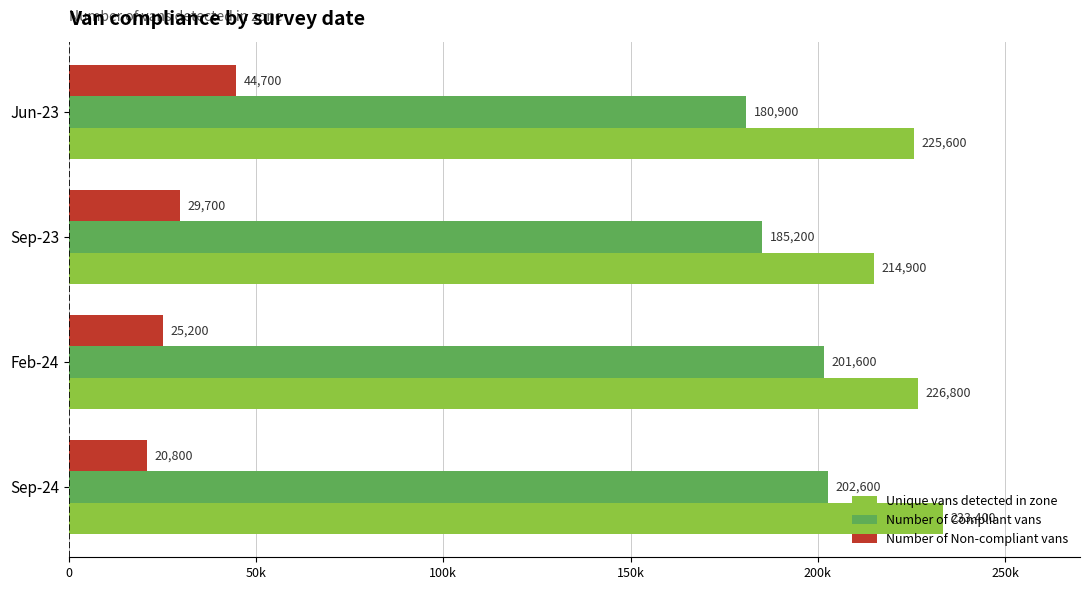

What are all the series names shown in the legend?

Unique vans detected in zone, Number of Compliant vans, Number of Non-compliant vans